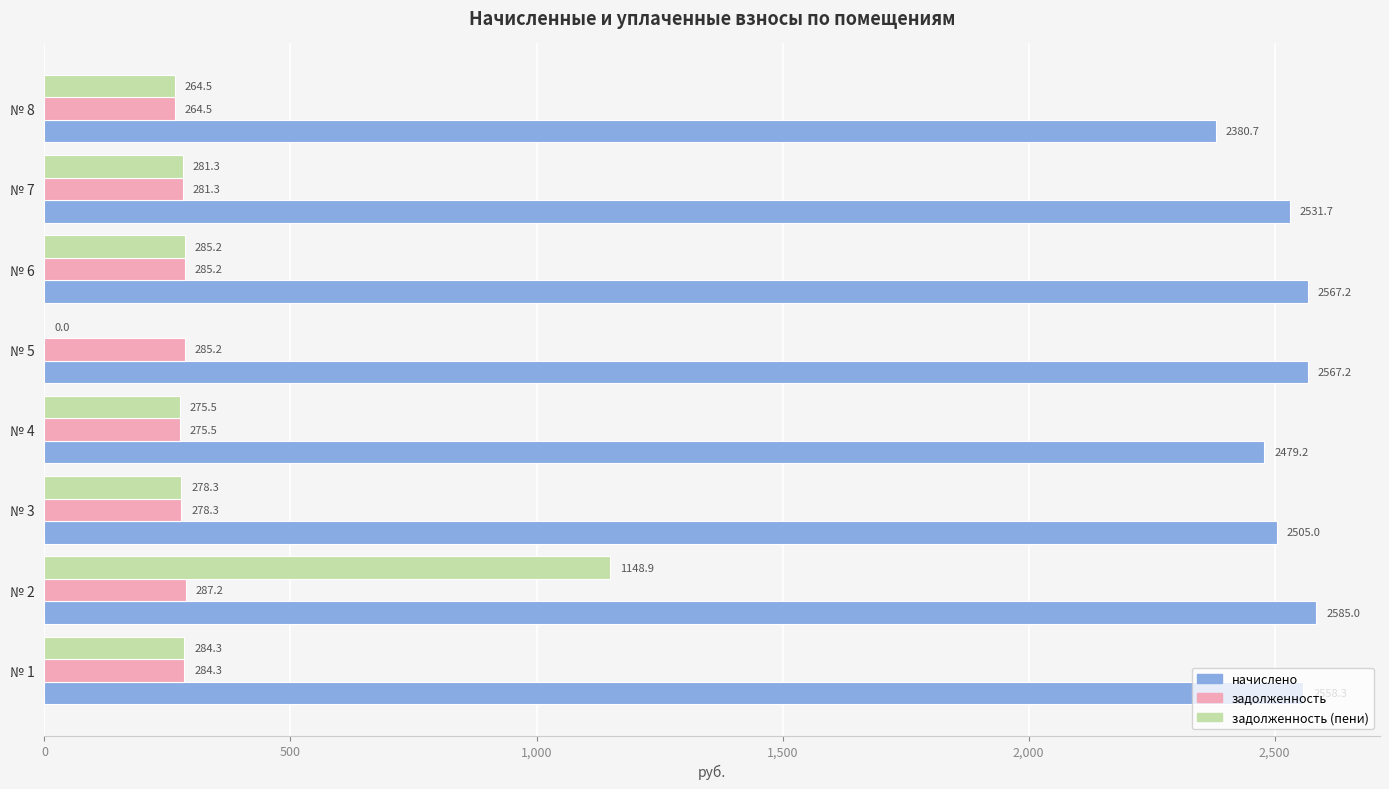

How many values in задолженность (пени) are above zero?

7